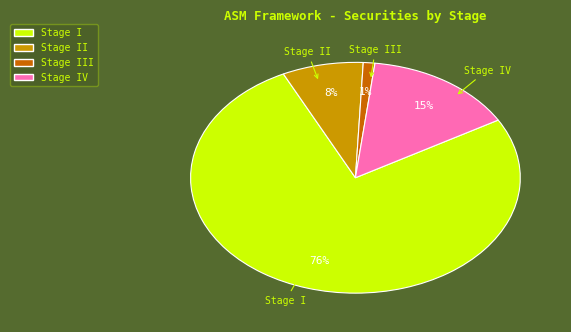

To the nearest percent, what is the average slice percentage?

25%